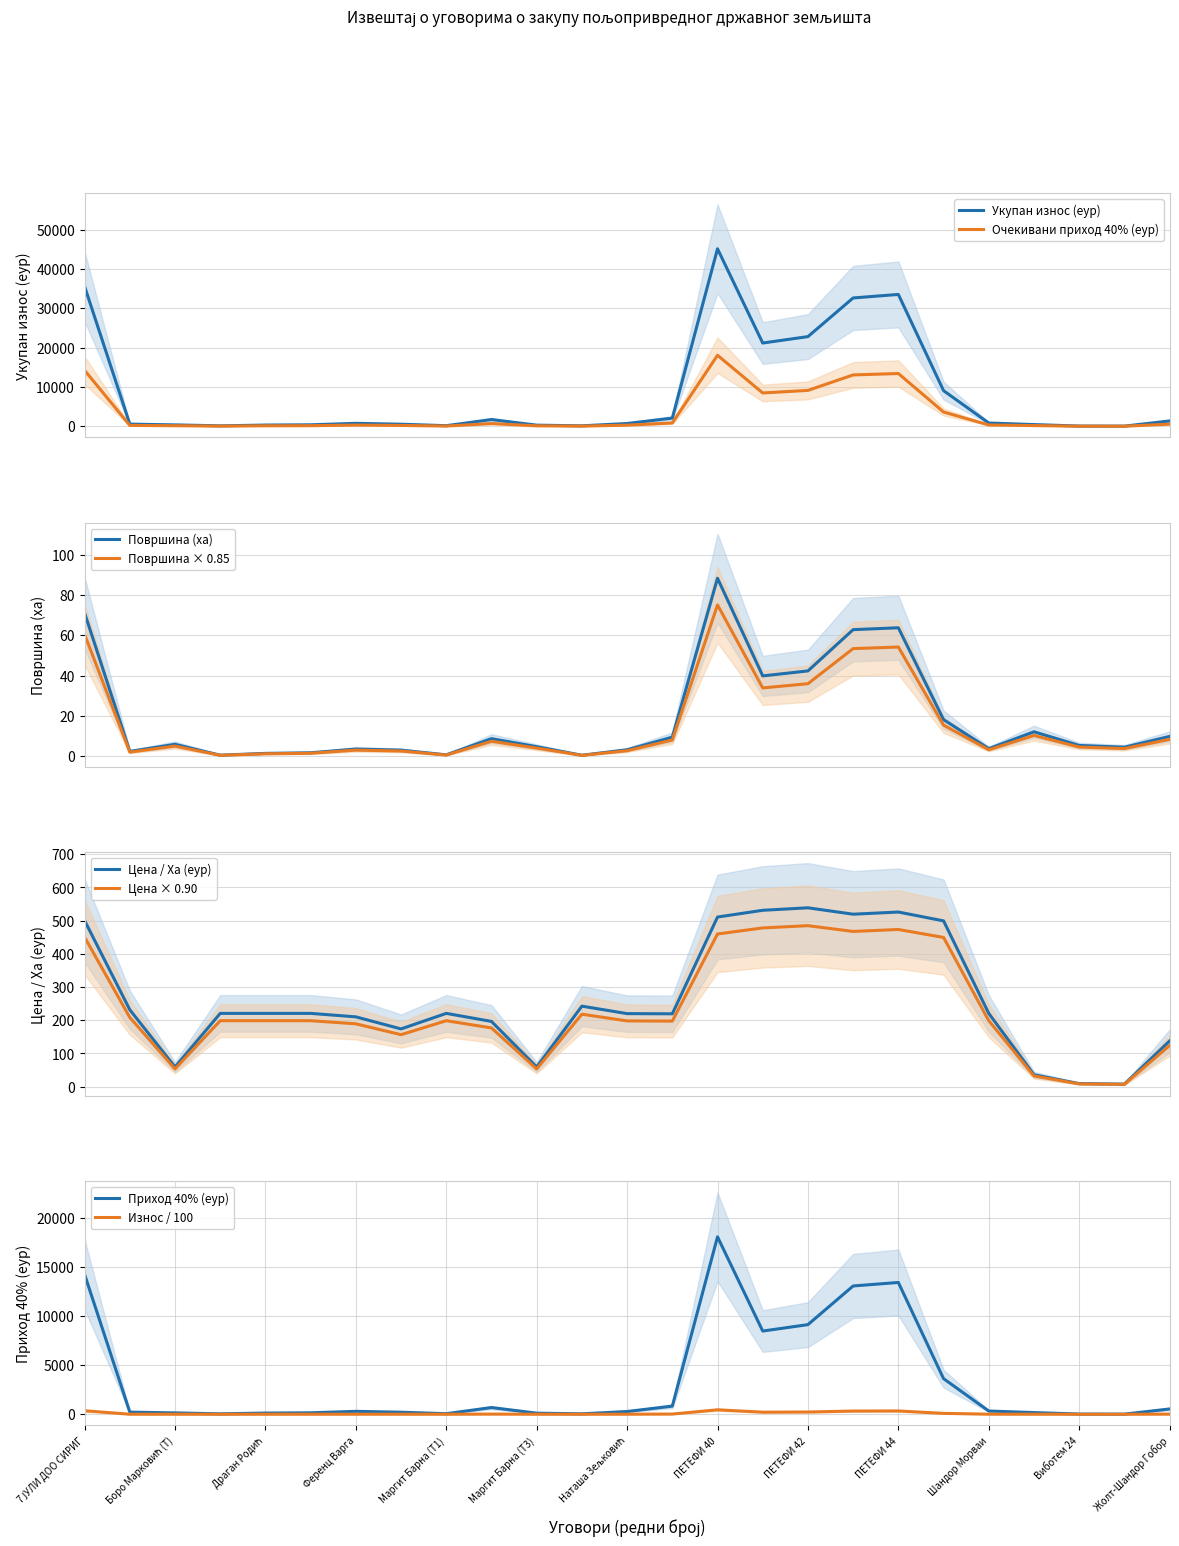

In Површина, how many points are lower than both neighbors (excluding endpoints)?

7